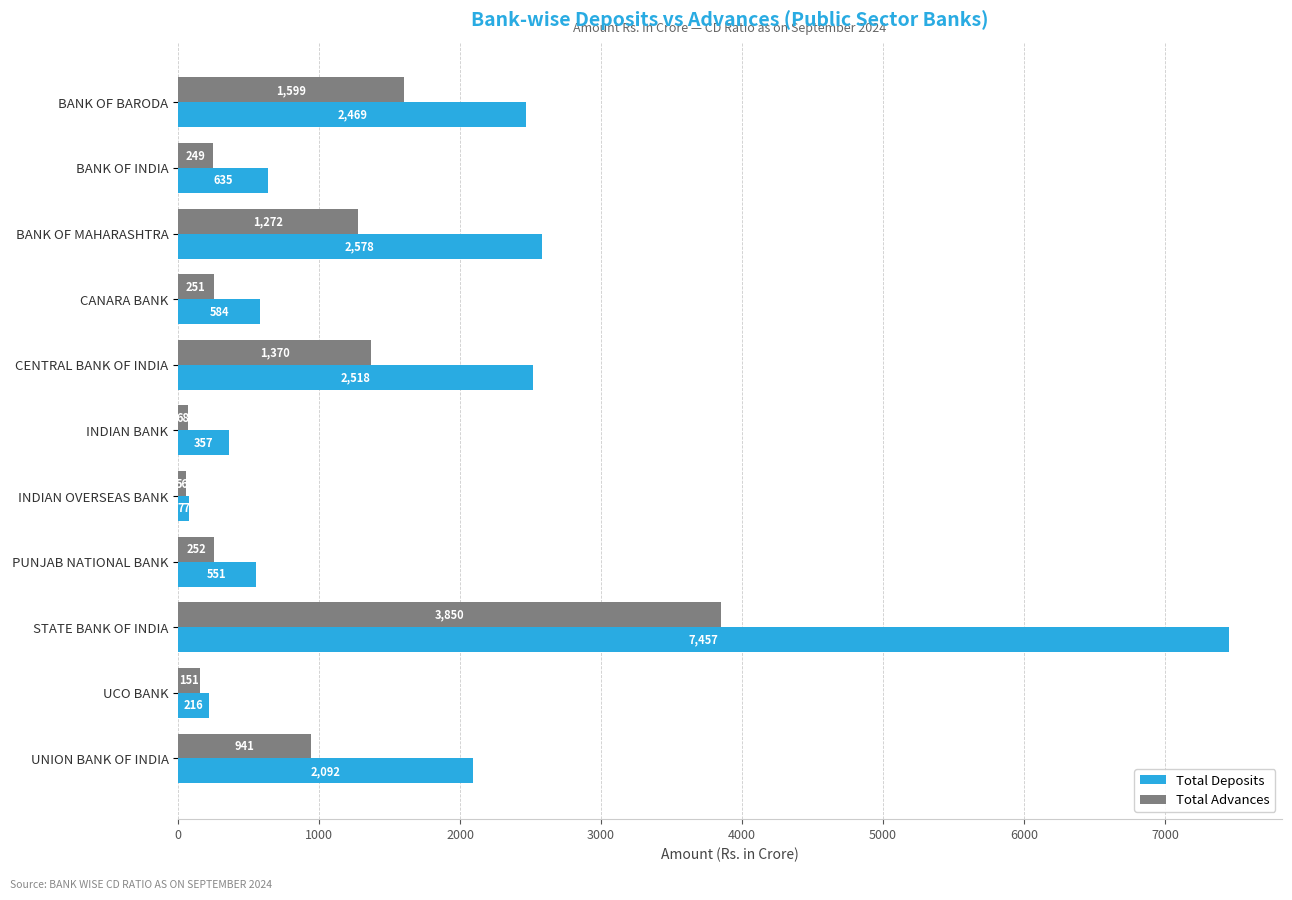

Between INDIAN OVERSEAS BANK and PUNJAB NATIONAL BANK, which series saw the biggest shift?

Total Deposits